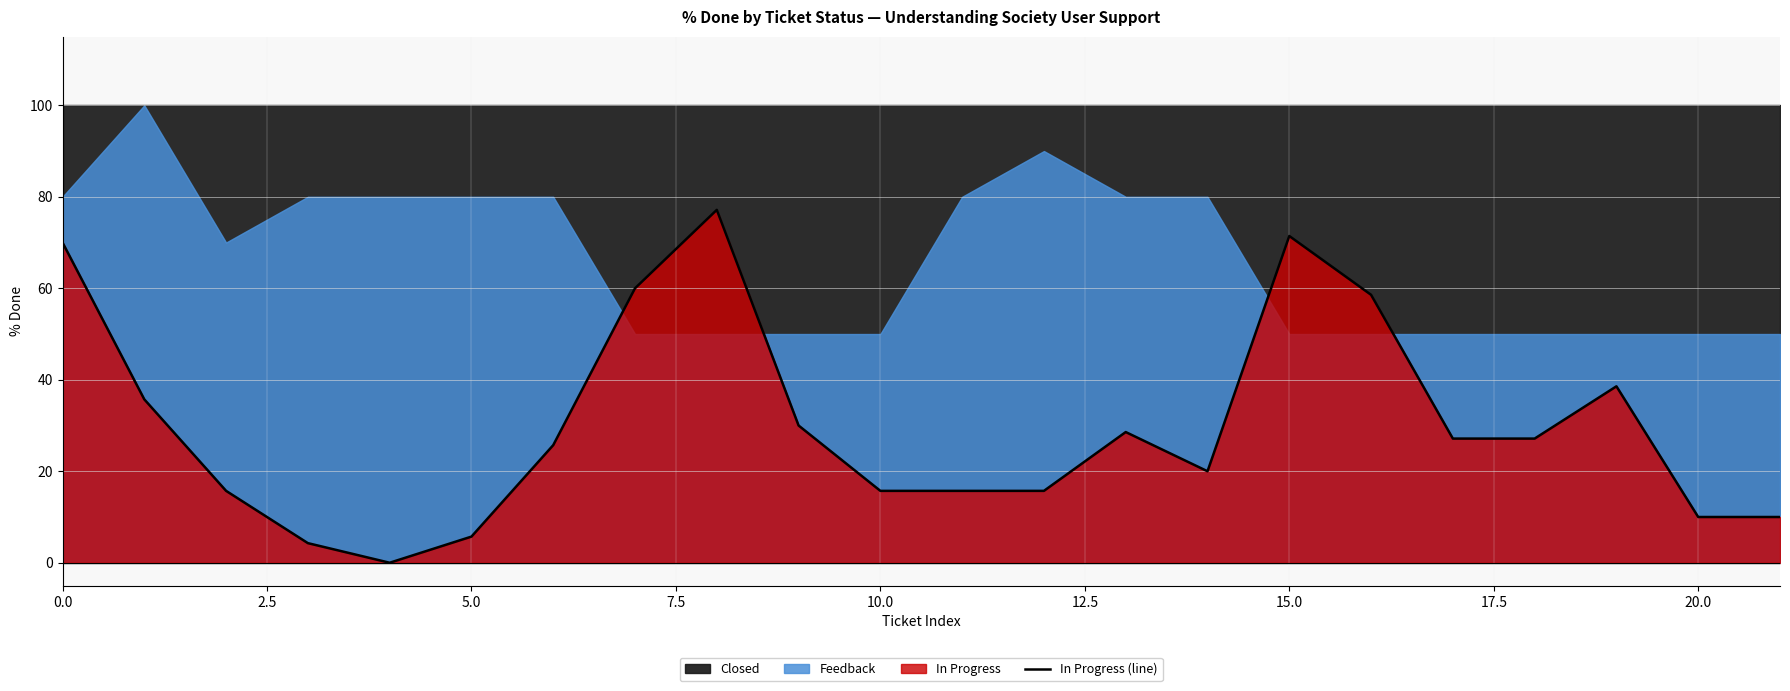

Reading left to right, transcribe all the data shown in this chart.

70.0	35.7	15.7	4.3	0.0	5.7	25.7	60.0	77.1	30.0	15.7	15.7	15.7	28.6	20.0	71.4	58.6	27.1	27.1	38.6	10.0	10.0